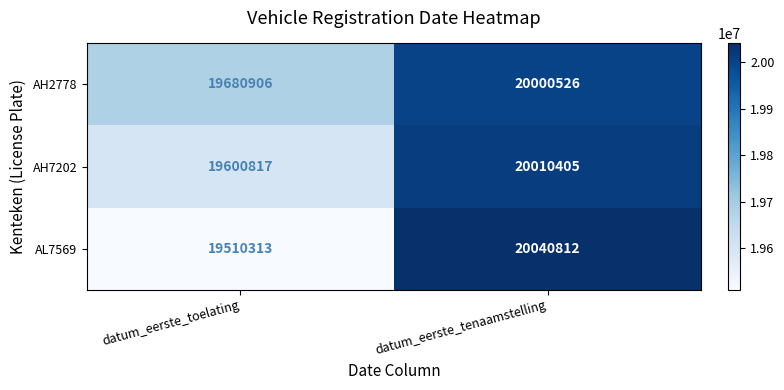

What is the total value across all series at datum_eerste_tenaamstelling?

60051743